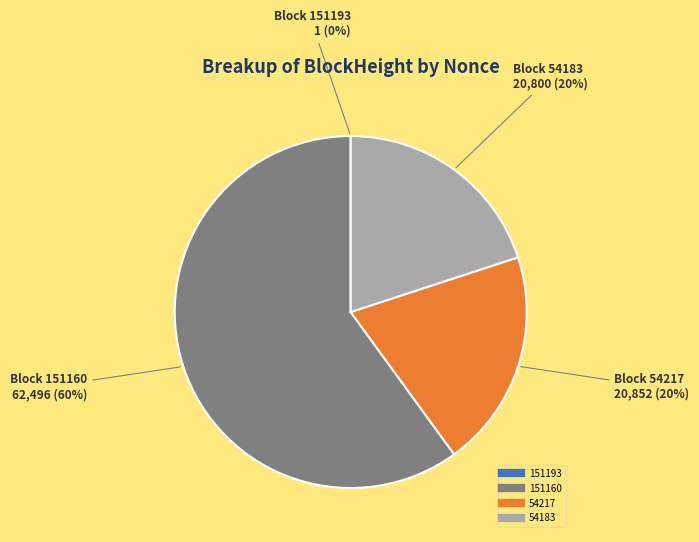

To the nearest percent, what is the average slice percentage?

25%